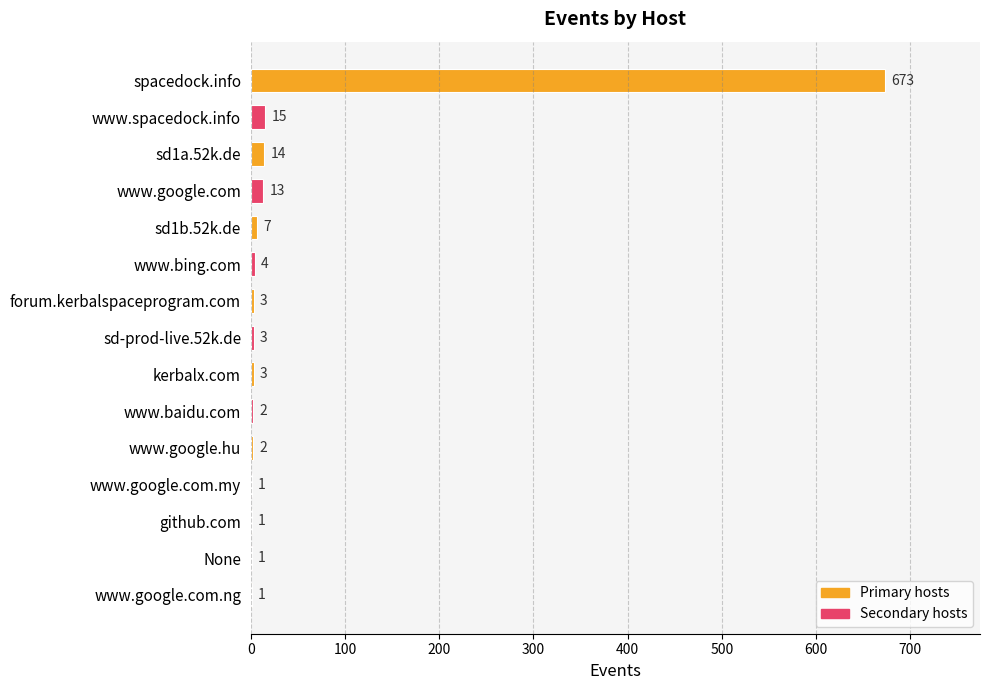

Are the bars grouped side by side (vs. stacked)?

No